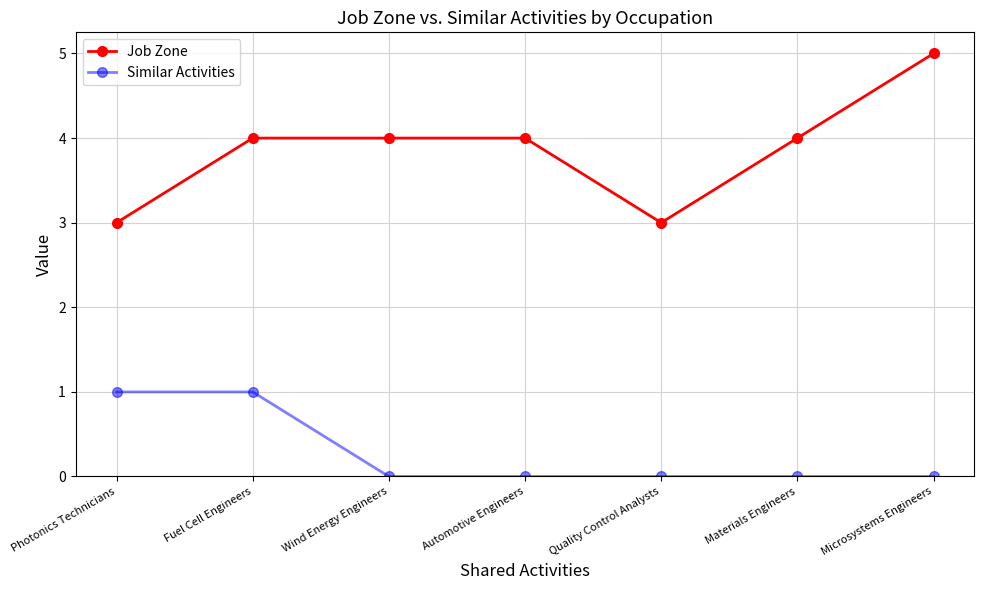

What is the minimum value for Job Zone?

3